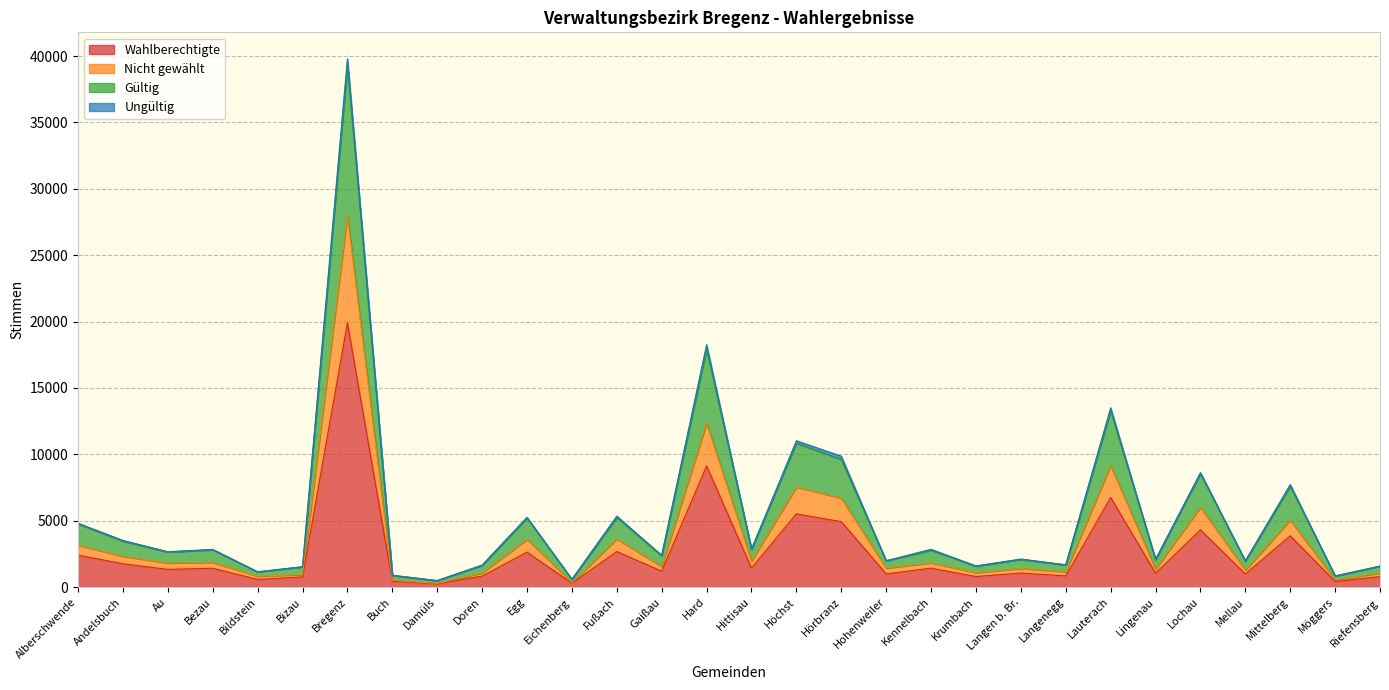

True or false: Wahlberechtigte and Gültig cross at least once.

False